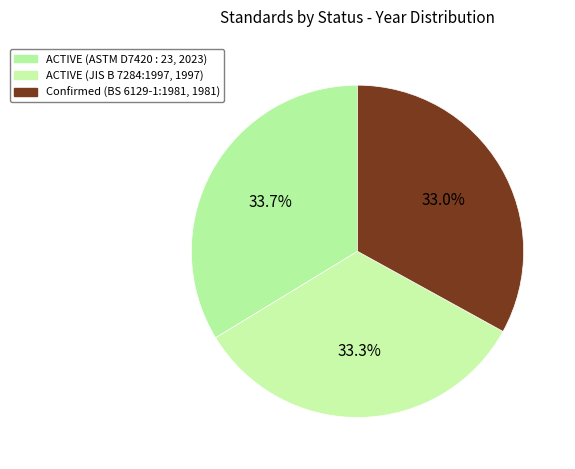

Which slice is the largest?

ACTIVE (ASTM D7420)